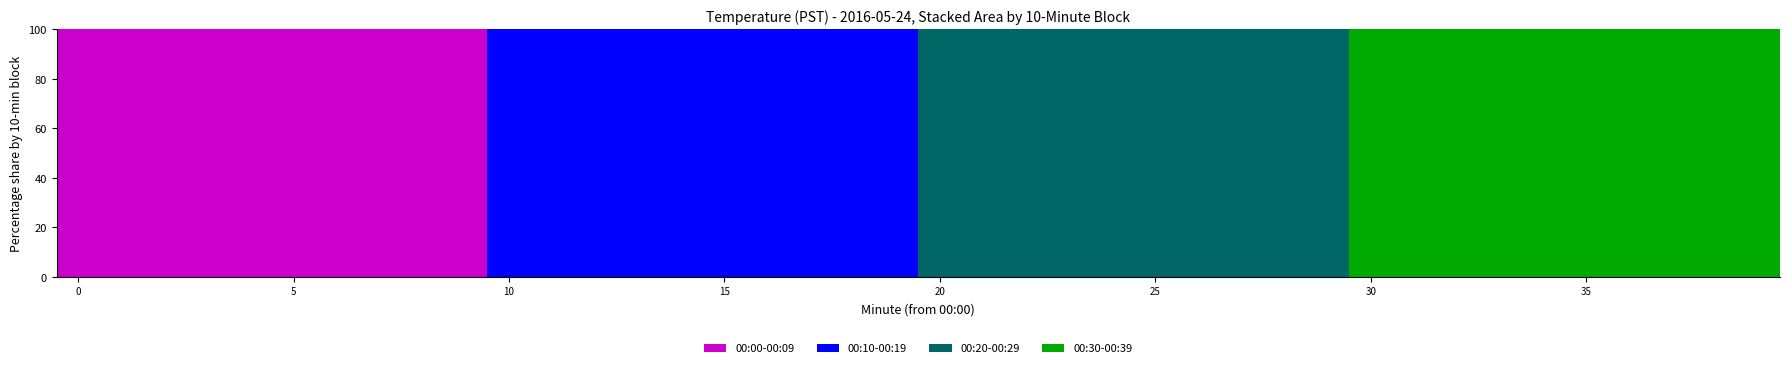

Are the bars horizontal?

No